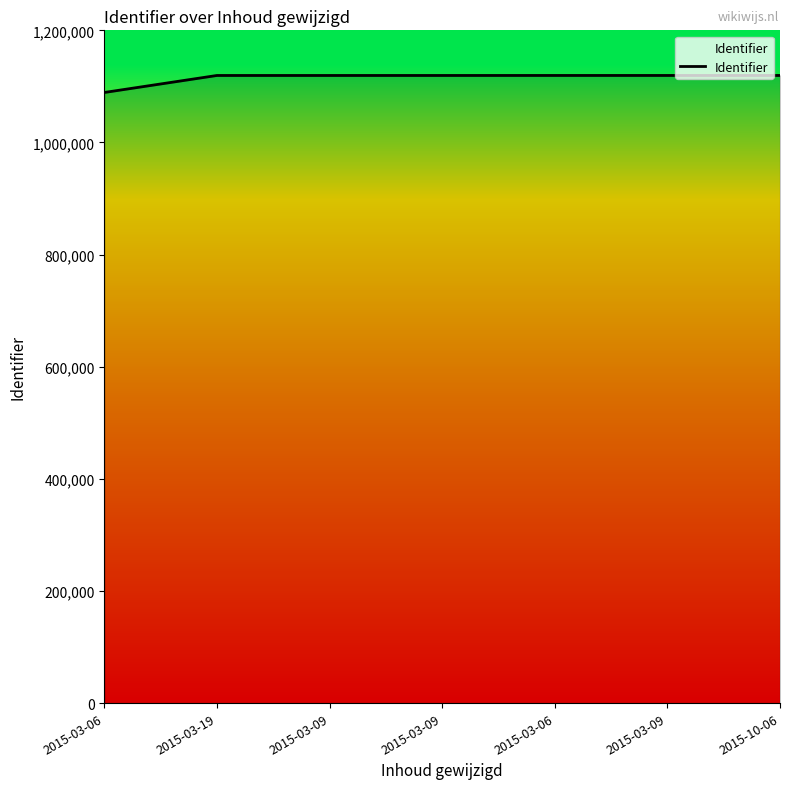

What is the minimum value shown in the chart?

1089132